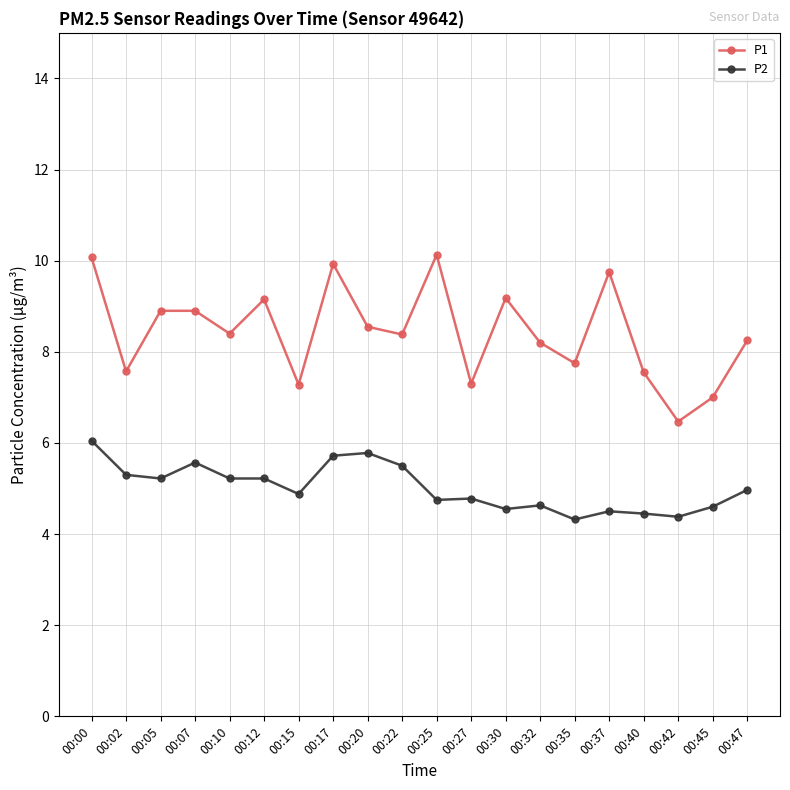

What is the smallest value displayed?

4.3